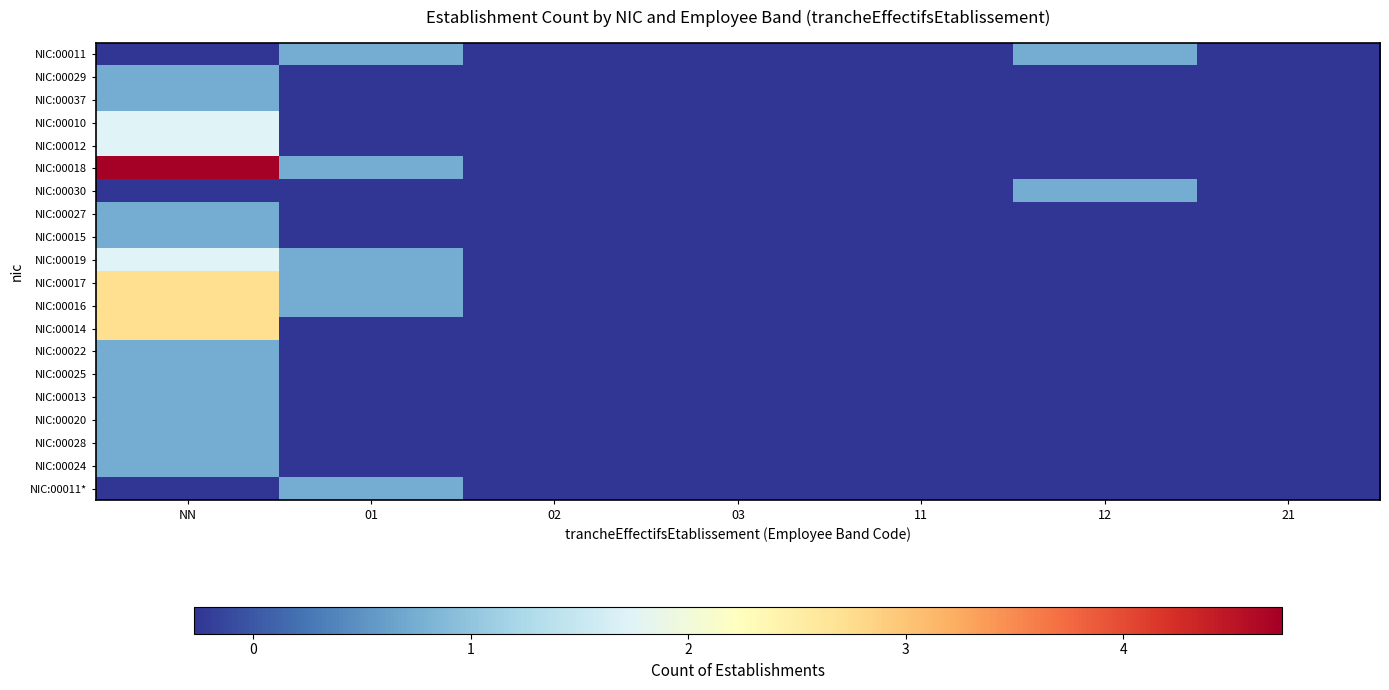

What is the total value across all series at 02?

-5.4